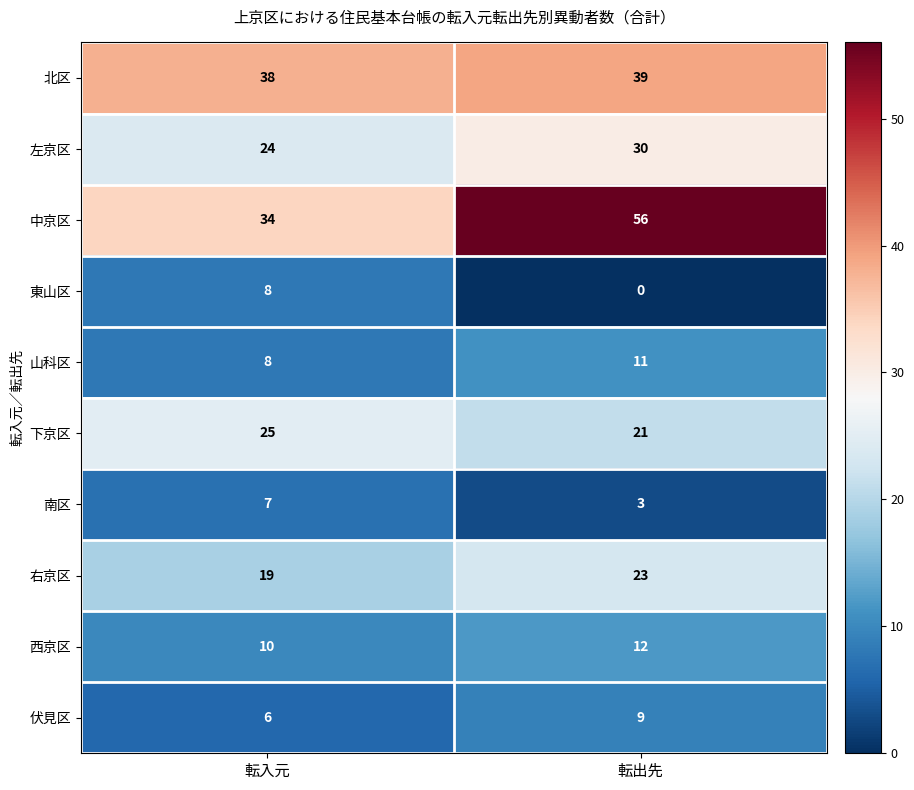

What is the total value across all series at 転出先?

204